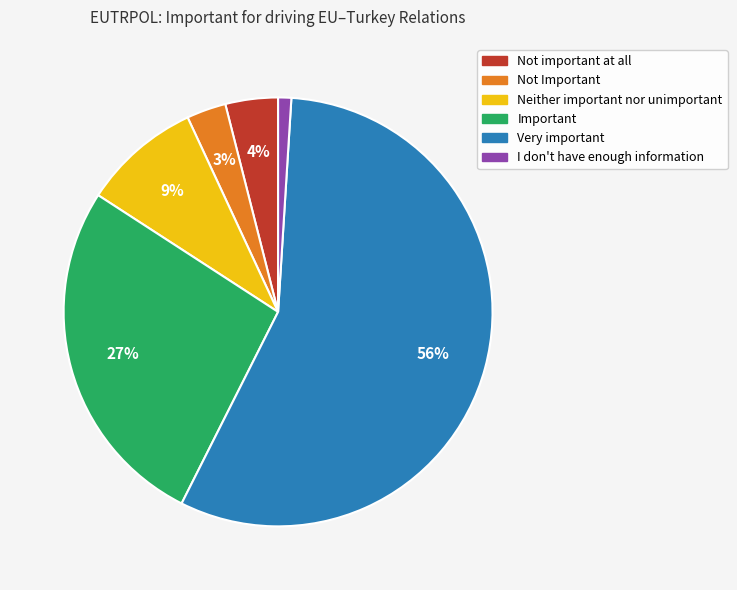

True or false: Important accounts for 36% of the total.

False